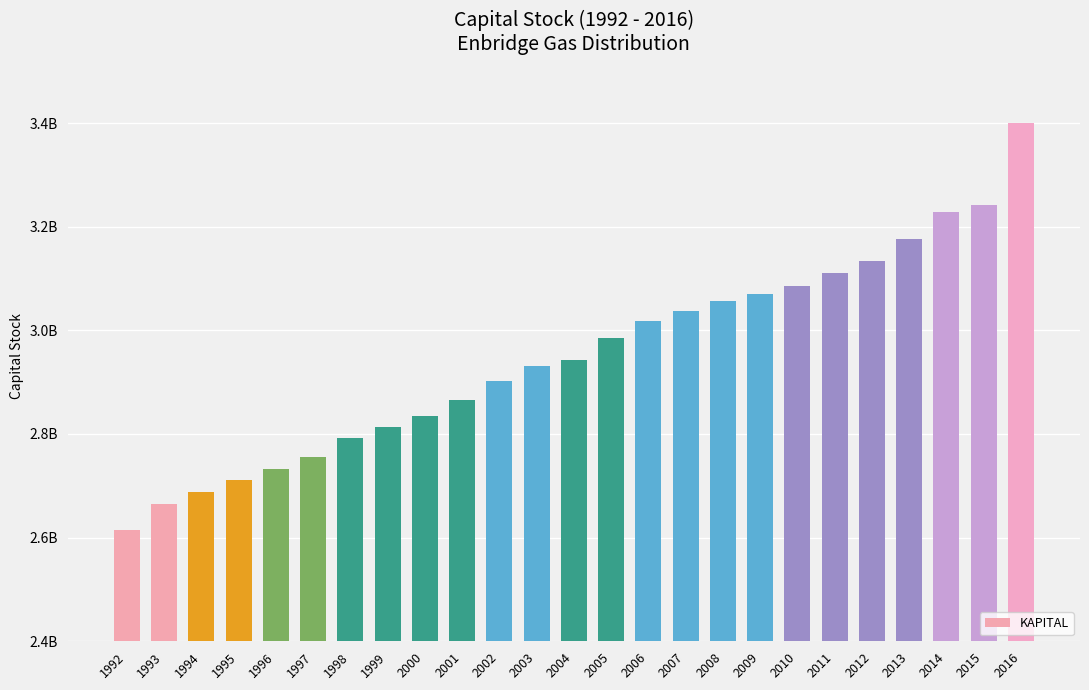

Reading left to right, list all the values displayed in this chart.

1992=2613774347.1	1993=2664612537.4	1994=2688474470.5	1995=2712079702.8	1996=2732211458.0	1997=2756181810.0	1998=2792638761.0	1999=2812754788.6	2000=2835325203.5	2001=2865355571.9	2002=2902446489.4	2003=2931758252.8	2004=2942873724.3	2005=2984456157.1	2006=3018943513.4	2007=3037973371.2	2008=3055834041.0	2009=3071011465.7	2010=3086482957.8	2011=3111401195.6	2012=3134076341.8	2013=3177140321.1	2014=3227469028.5	2015=3242667763.6	2016=3400470874.6